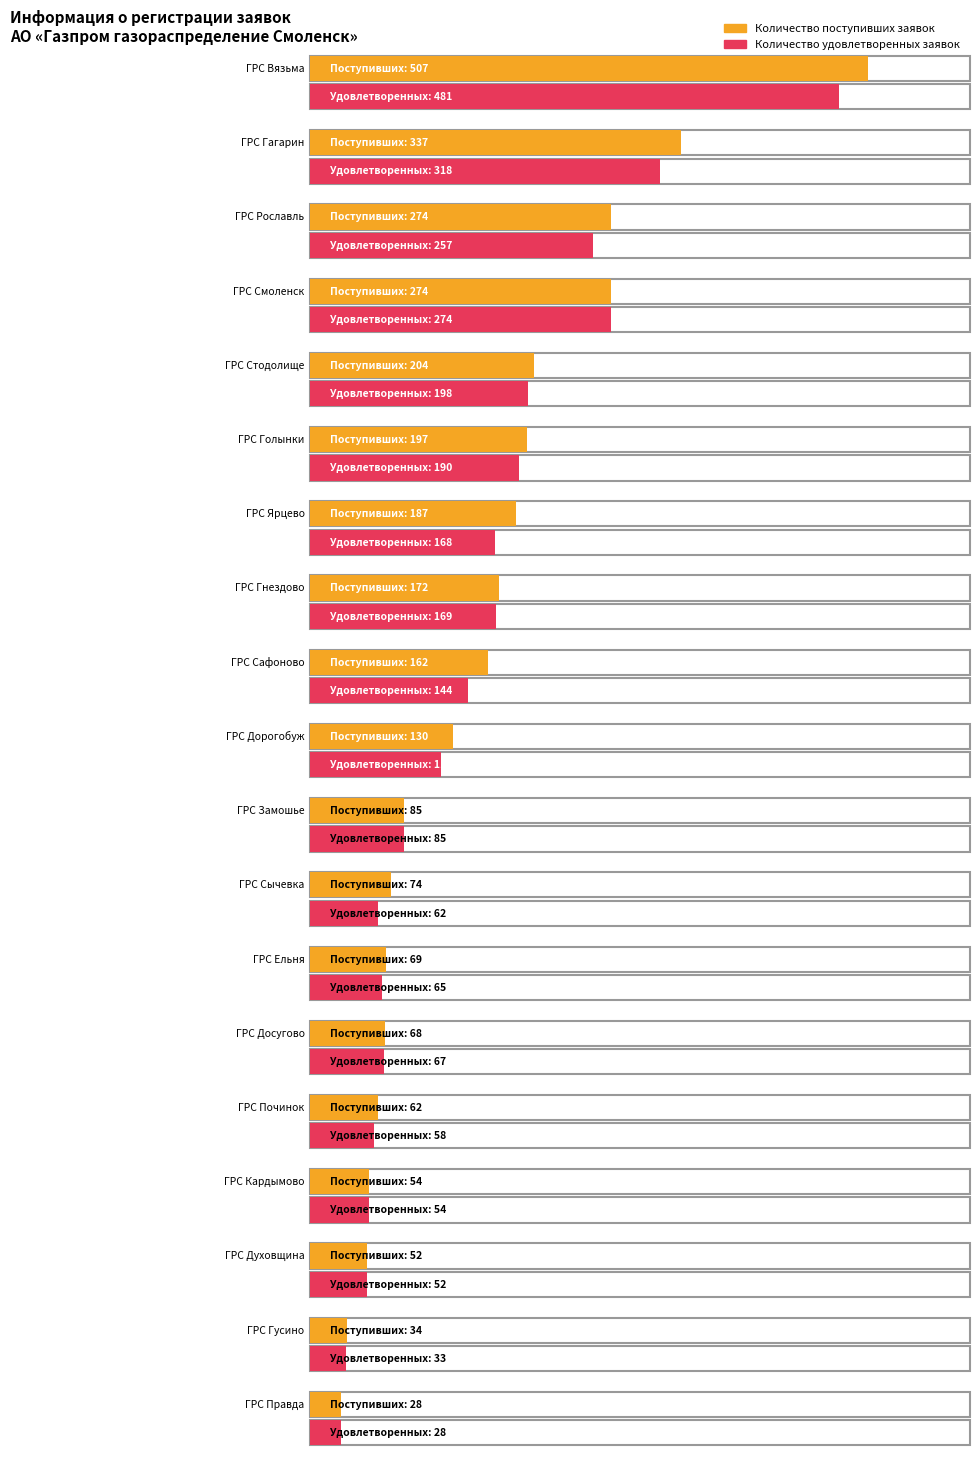

What is the total value across all series at ГРС Смоленск?

548